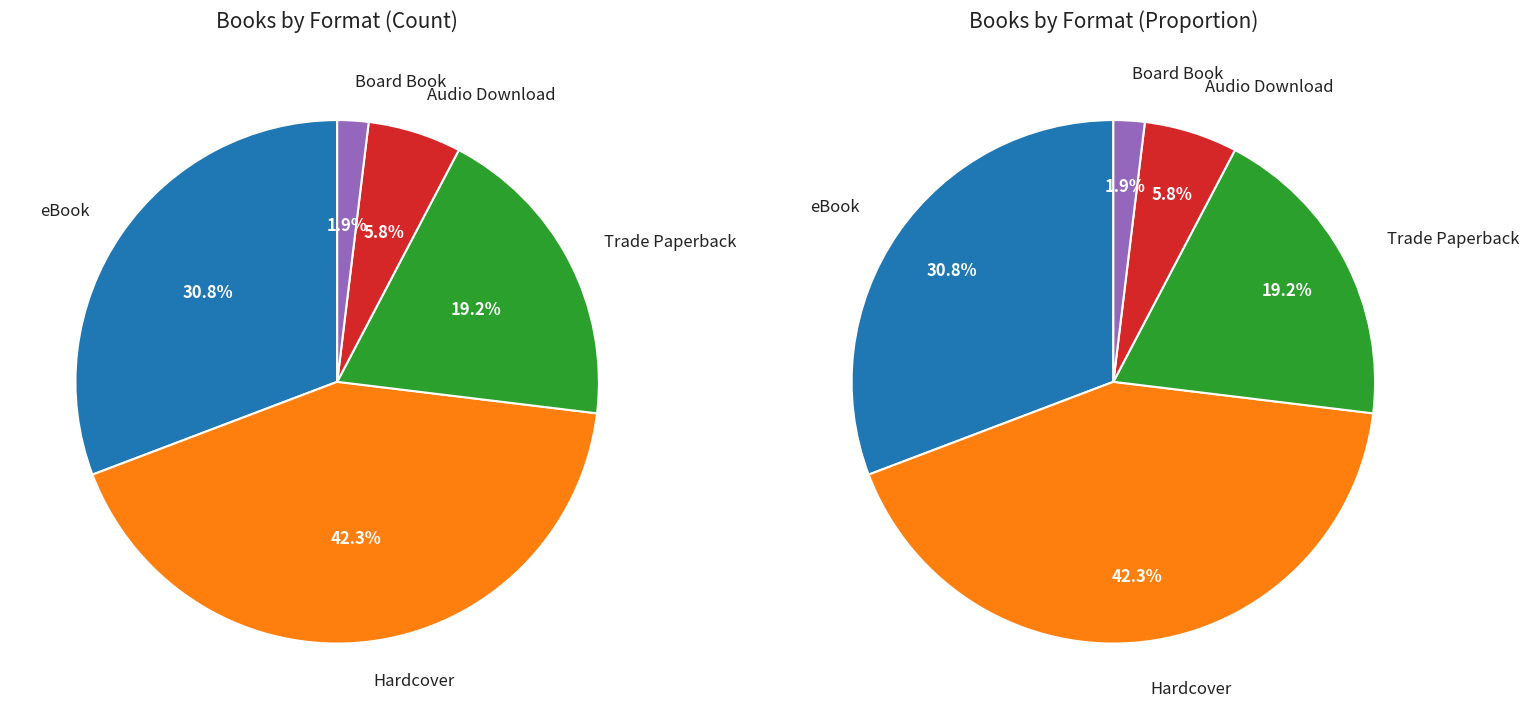

True or false: Audio Download accounts for 13% of the total.

False